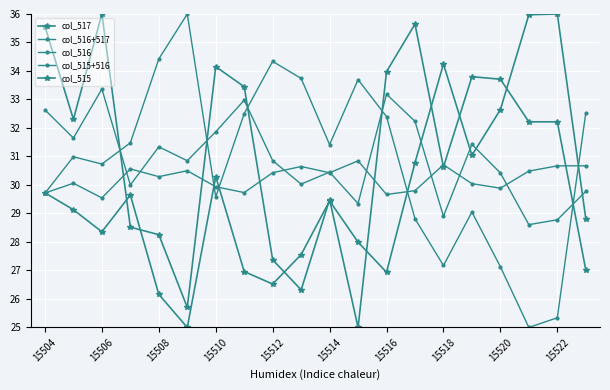

Which series has the largest total across all categories?

col_517